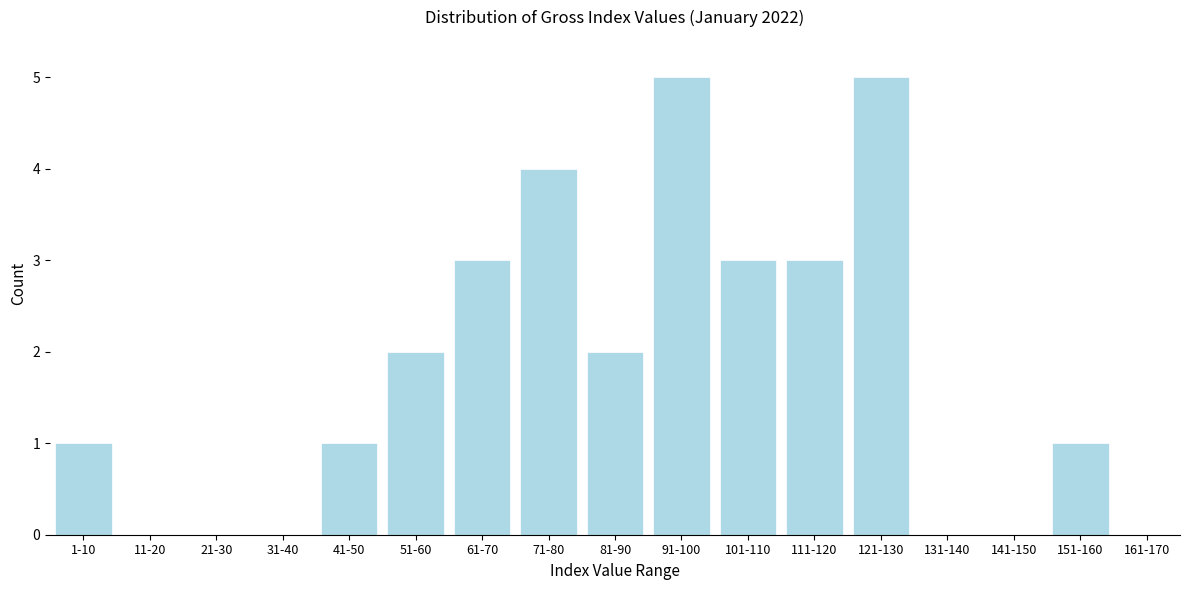

Reading left to right, what are all the values shown in this chart?

1-10=1	11-20=0	21-30=0	31-40=0	41-50=1	51-60=2	61-70=3	71-80=4	81-90=2	91-100=5	101-110=3	111-120=3	121-130=5	131-140=0	141-150=0	151-160=1	161-170=0